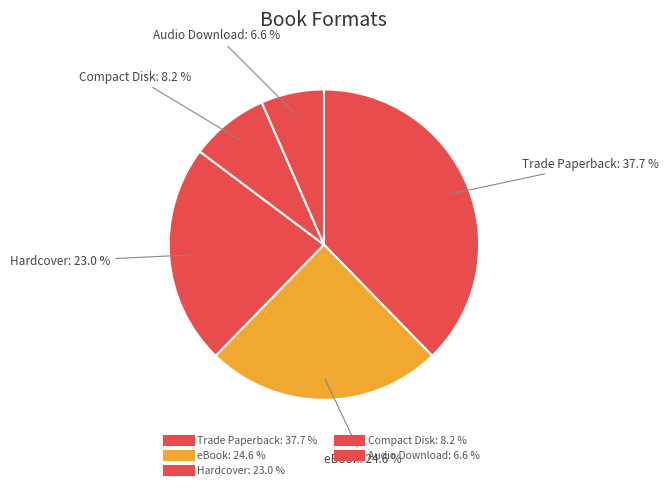

True or false: Trade Paperback accounts for 38% of the total.

True